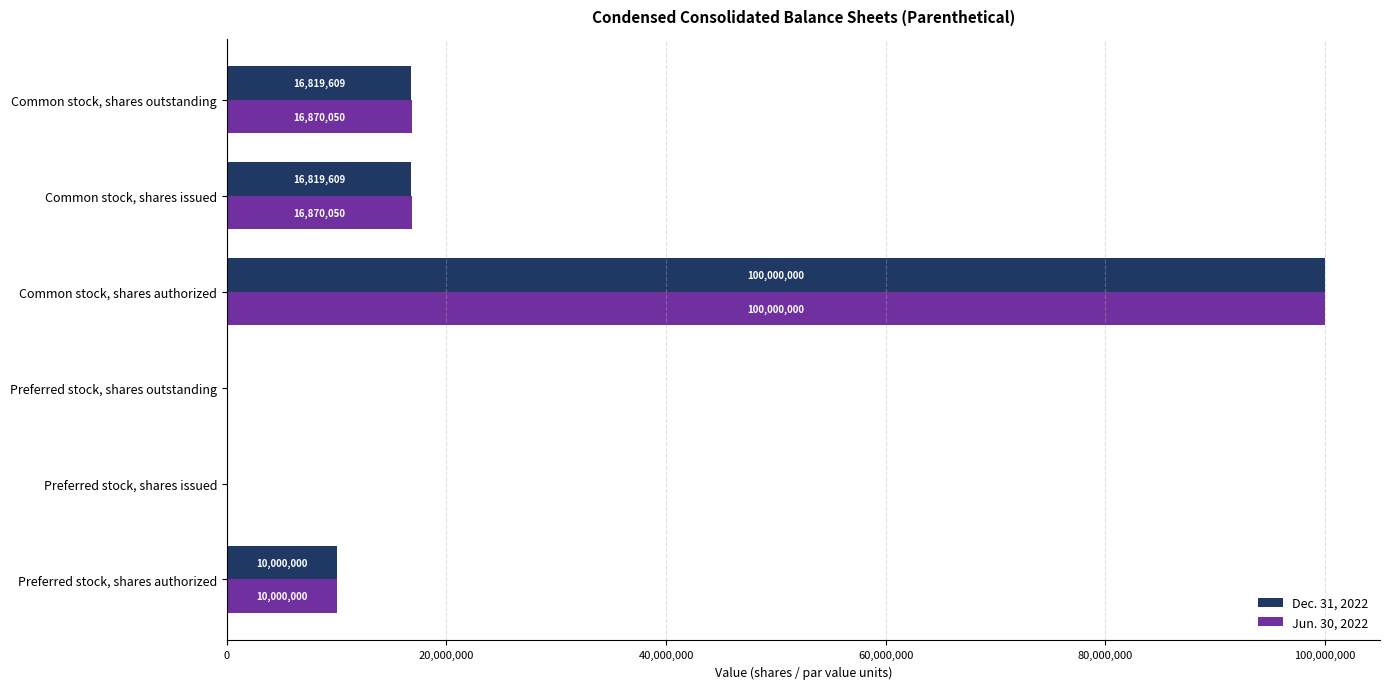

Which series has the largest total across all categories?

Jun. 30, 2022